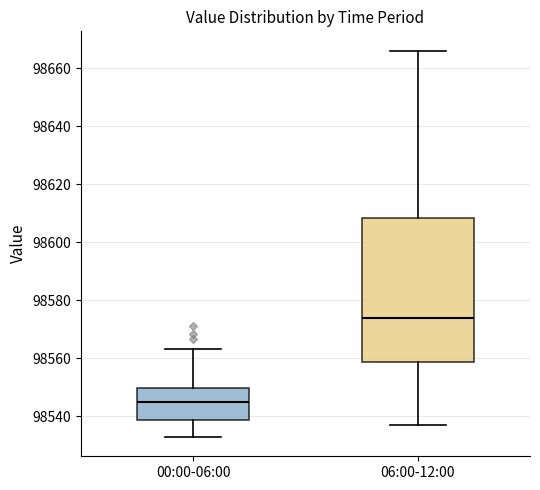

Reading left to right, transcribe this box plot: for each box, give where its median line is, the range the box spans, and where its two whiskers end, as read against the y-axis. The values are not printed on the chart, so give them approximately, as read against the axis.

00:00-06:00: median 98544, box 98538 to 98550, whiskers 98532 to 98564
06:00-12:00: median 98574, box 98558 to 98608, whiskers 98538 to 98666